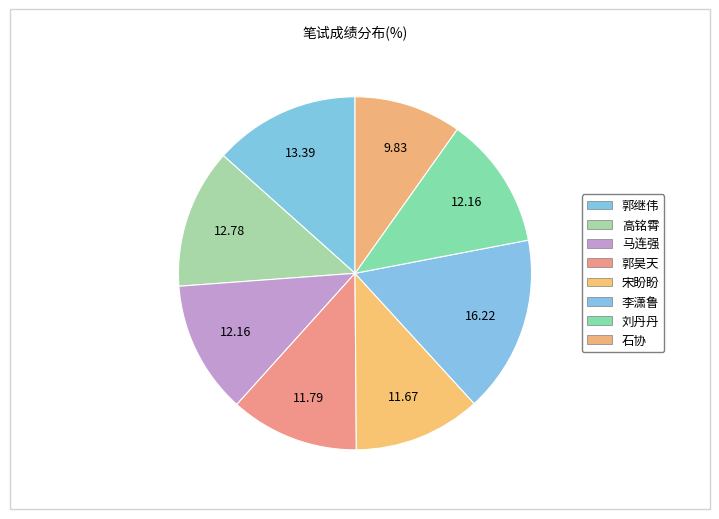

How many slices are in this pie chart?

8